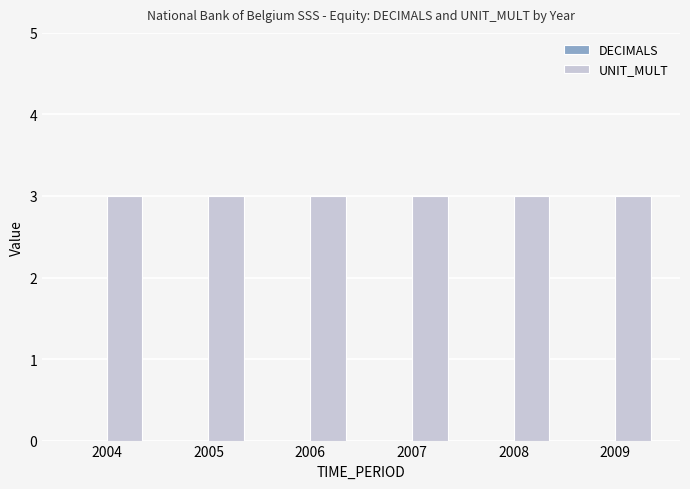

What is the maximum value shown in the chart?

3